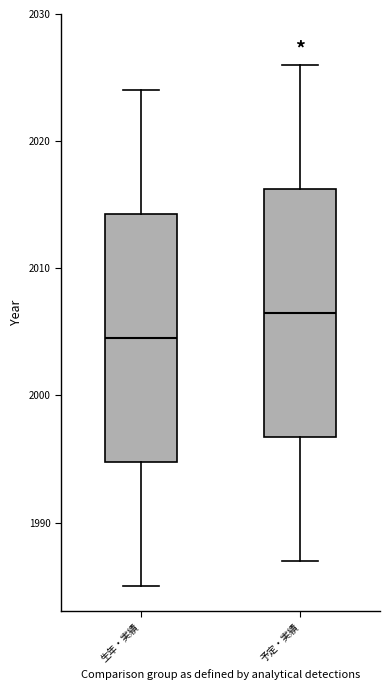

Which box's median line is the lowest?

生年・実績